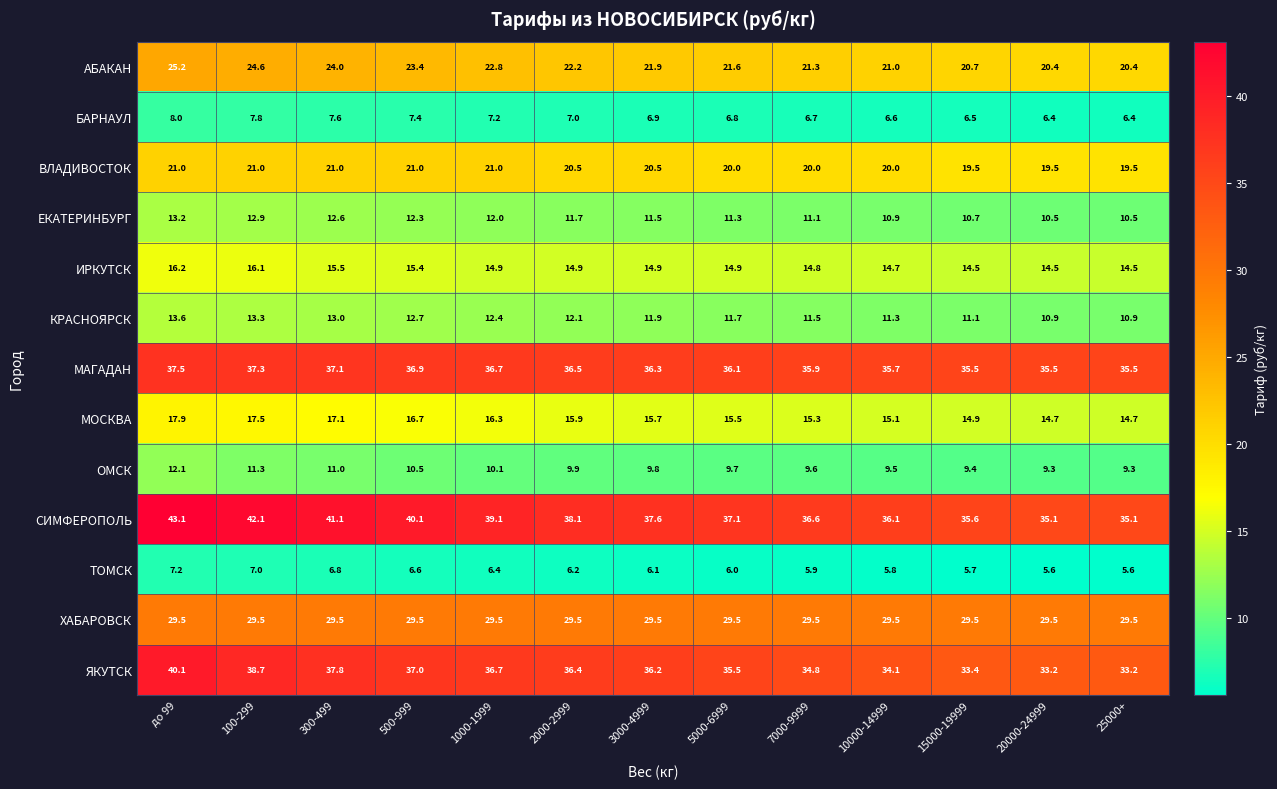

Which category has the highest value in the ЯКУТСК series?

до 99